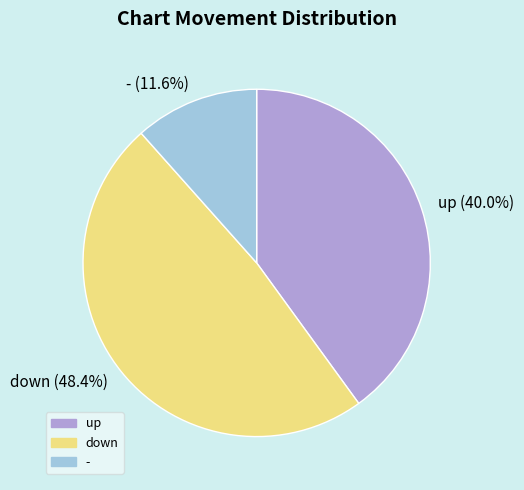

To the nearest percent, what is the difference between the up and down slice percentages?

8%